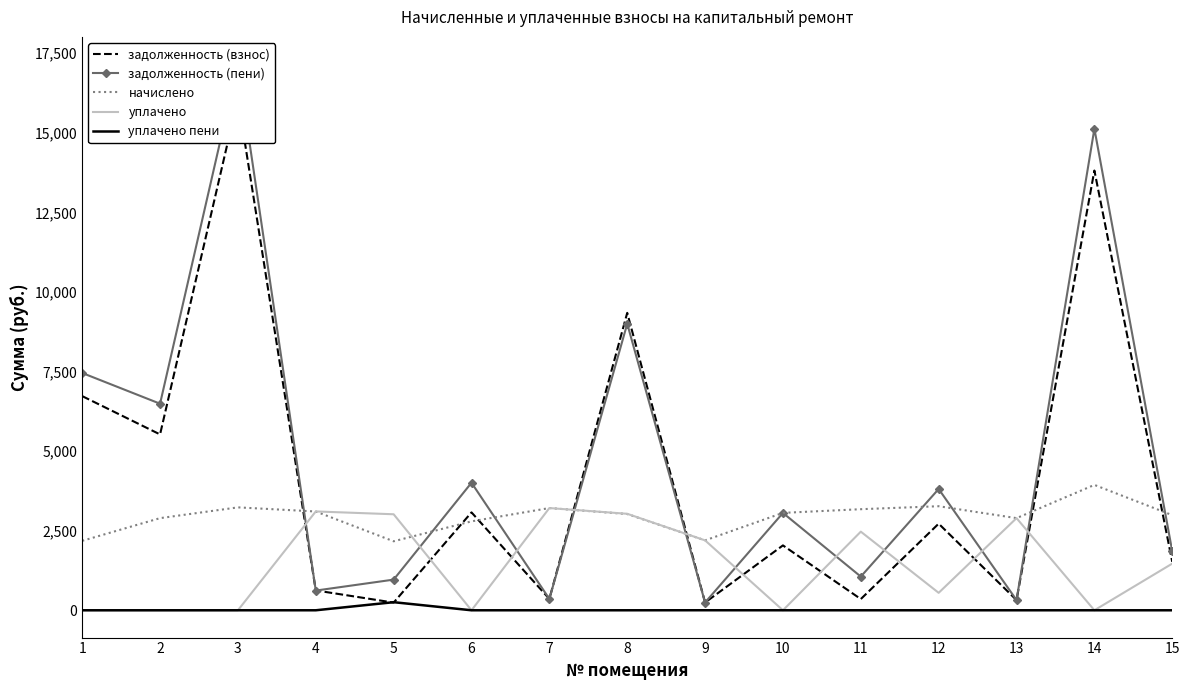

How many categories are shown in the chart?

15